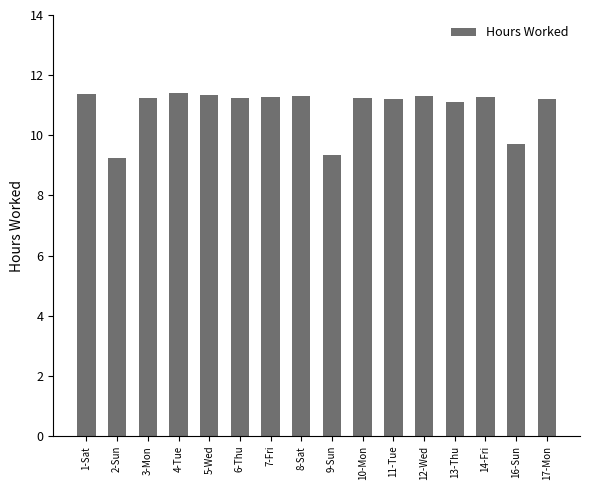

What is the ratio of the value at 4-Tue to the value at 8-Sat?

1.0